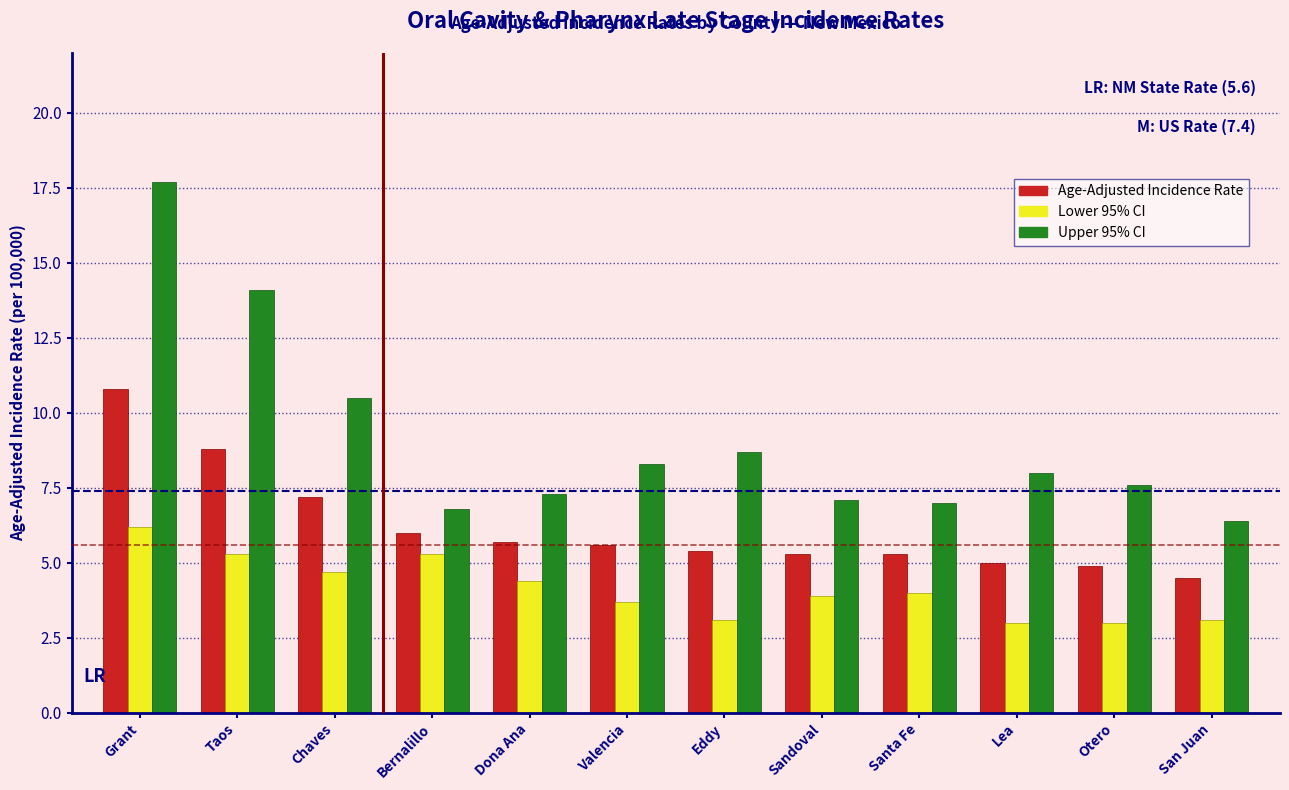

True or false: Upper 95% CI has a value of 8.0 at Lea.

True